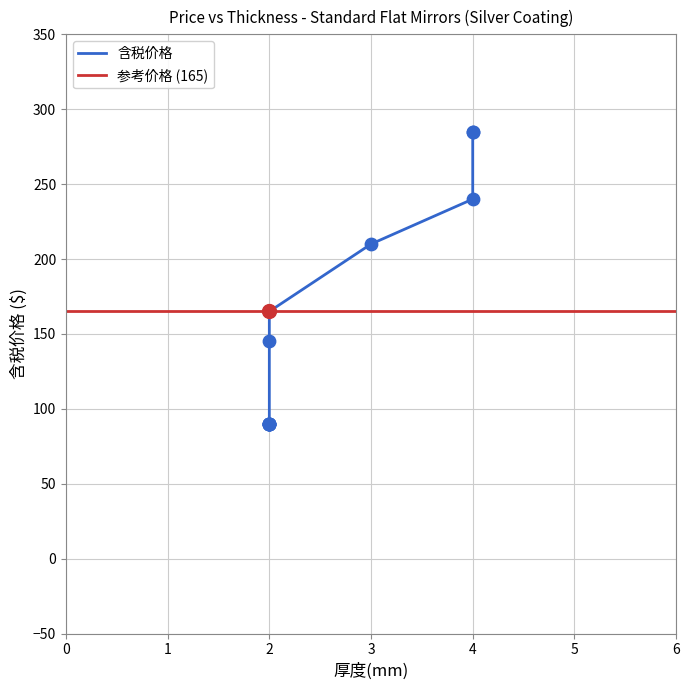

Between 2 and 2, which is larger?

2